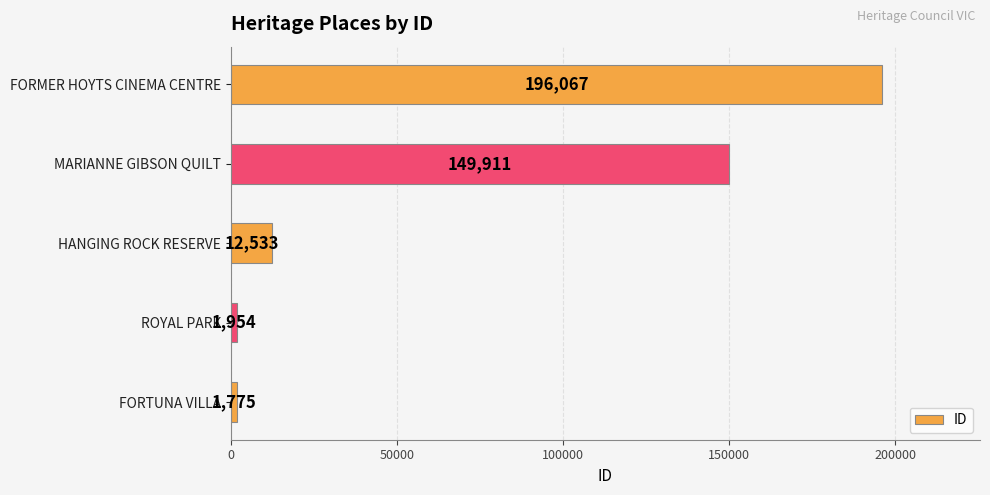

Count the number of categories in the chart.

5